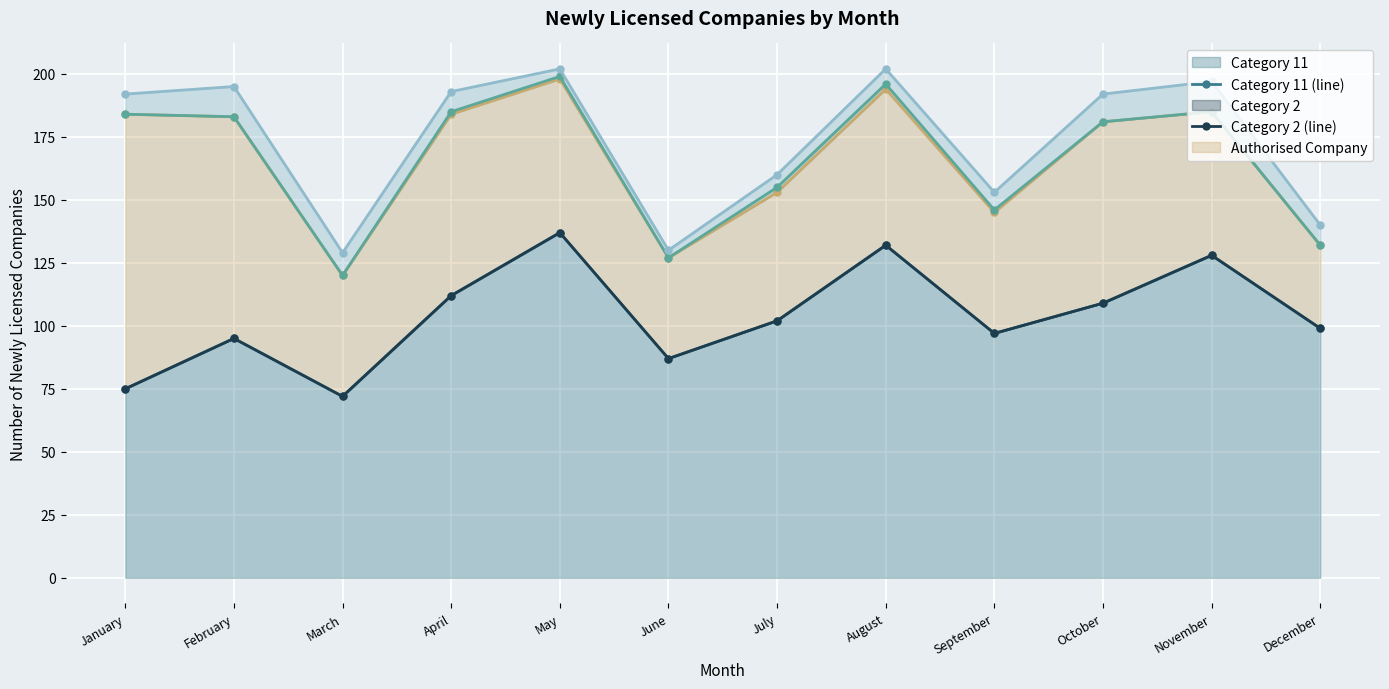

The value of Category 11 at September is 97. True or false?

True